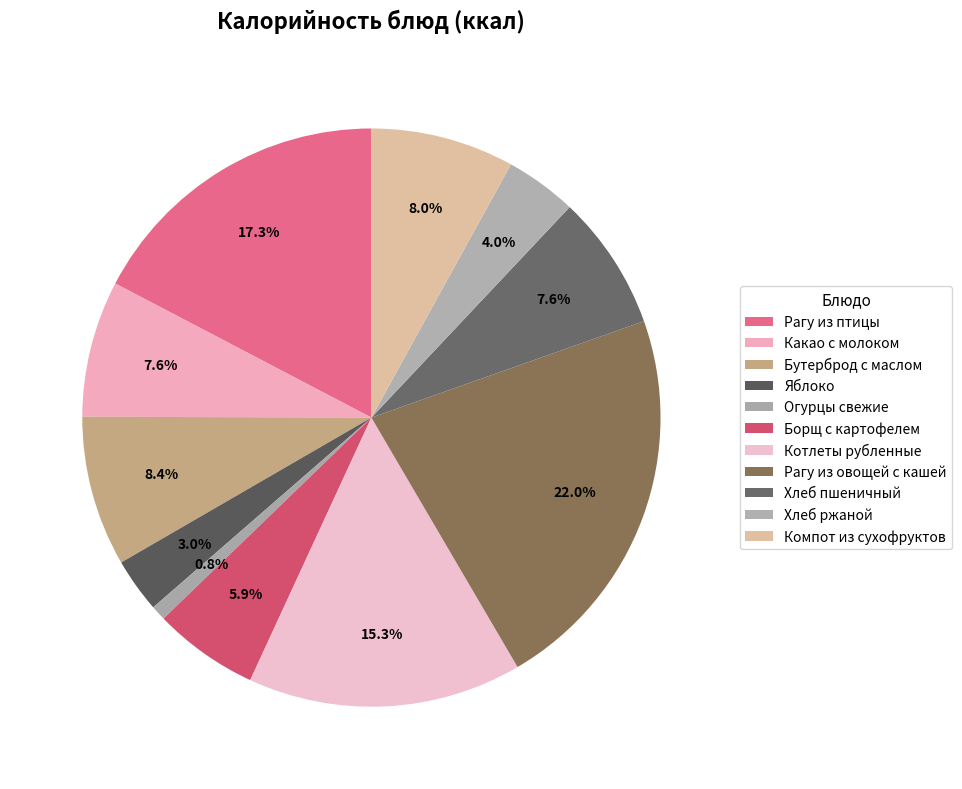

How many slices are in this pie chart?

11